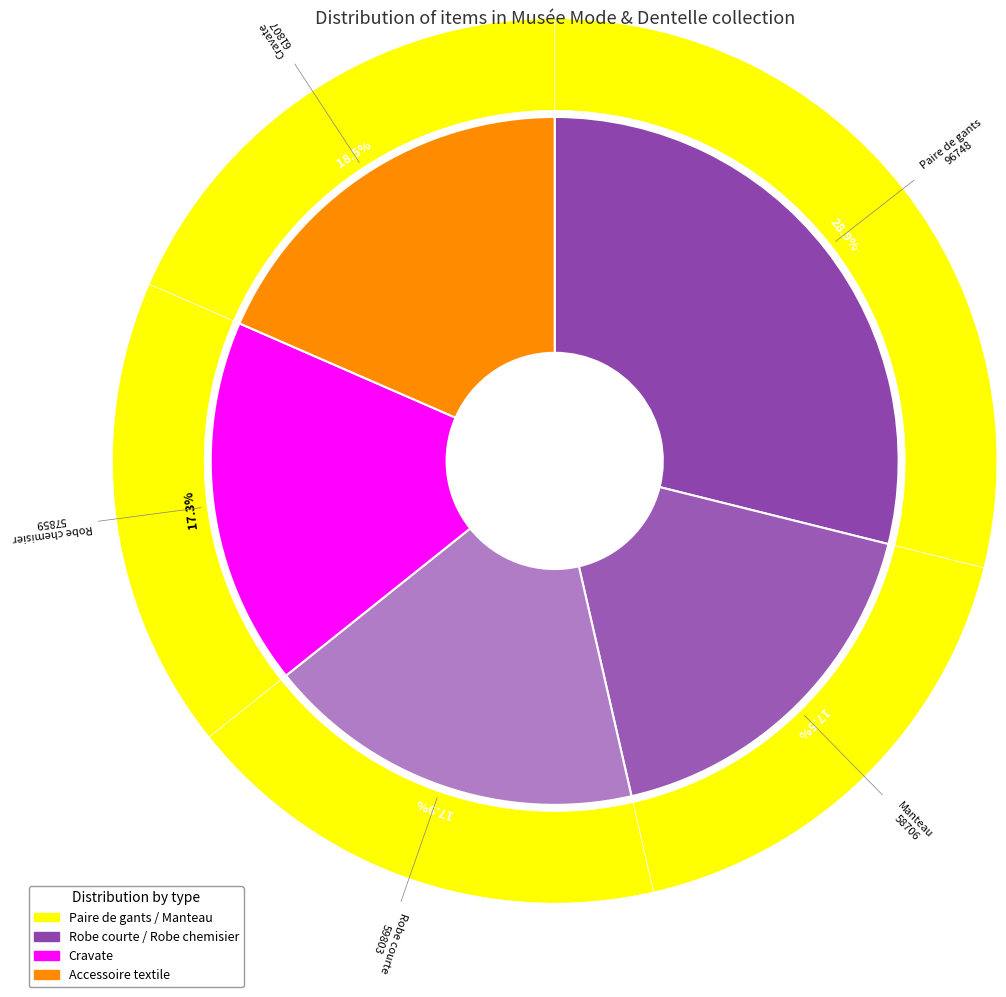

What is the smallest slice in the pie chart?

Robe chemisier